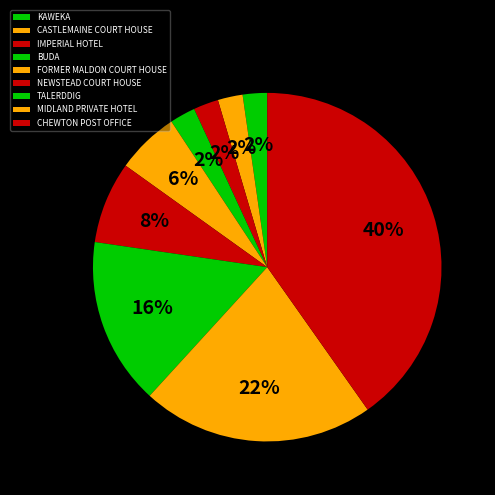

Do NEWSTEAD COURT HOUSE and CASTLEMAINE COURT HOUSE together represent more than half of the pie?

No